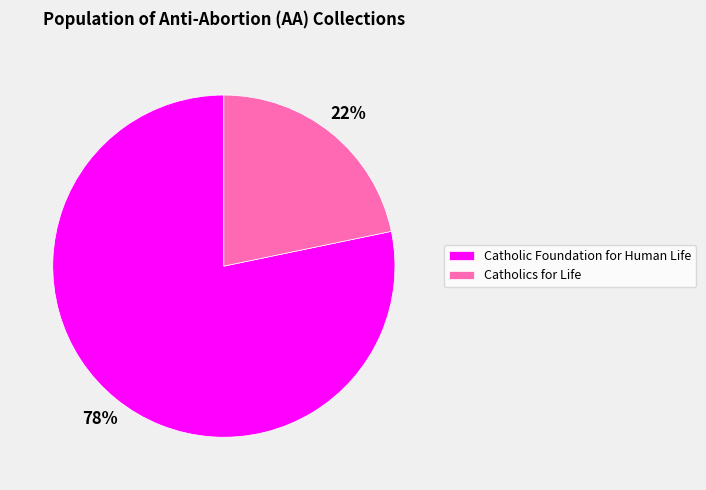

Is it true that Catholics for Life is 22% of the pie?

True